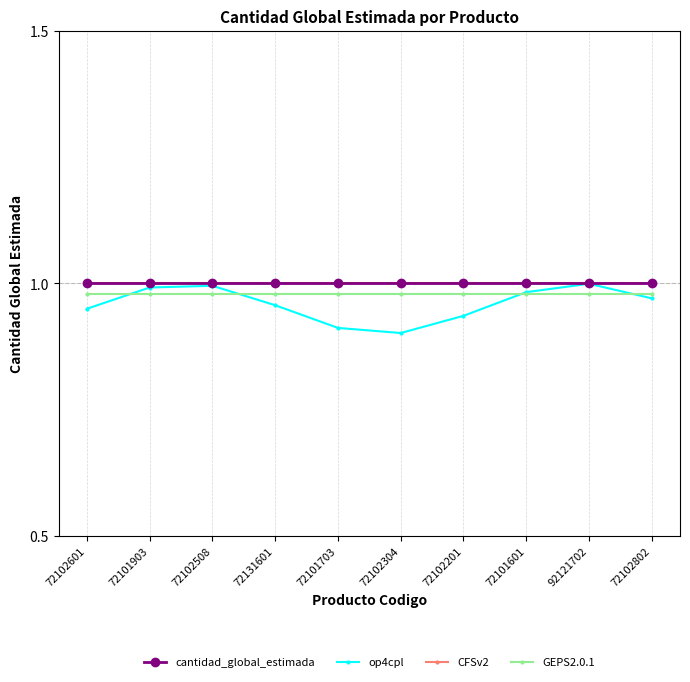

The value of CFSv2 at 92121702 is 0.2. True or false?

False